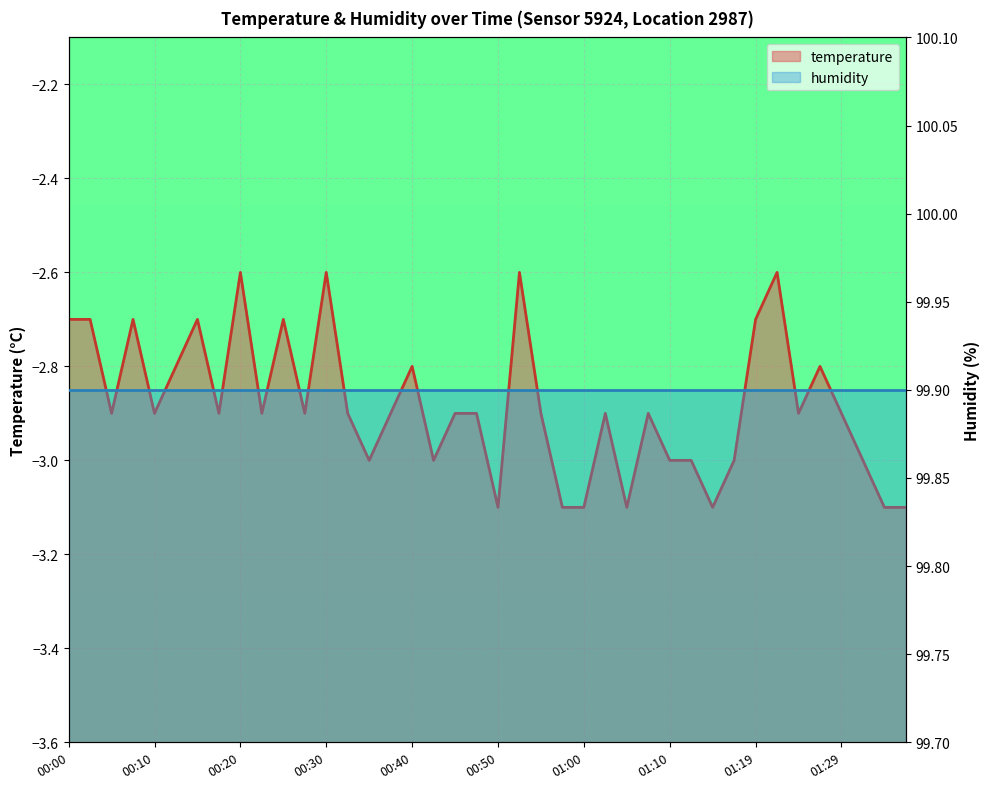

What is the change in value from 00:20 to 00:57?

-0.5